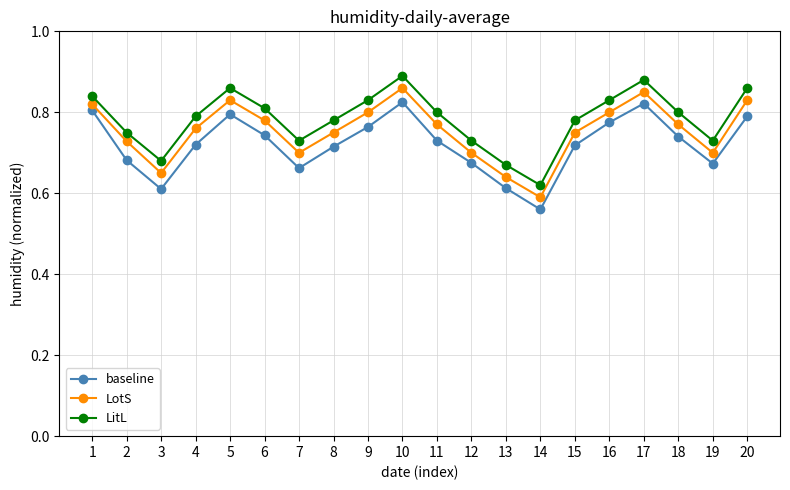

What is the total value across all series at 10?

2.6